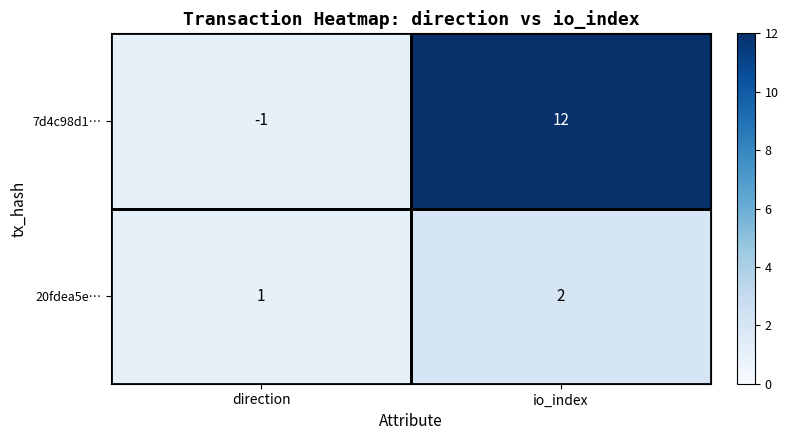

How many values in the 7d4c98d1… series are below 12?

1